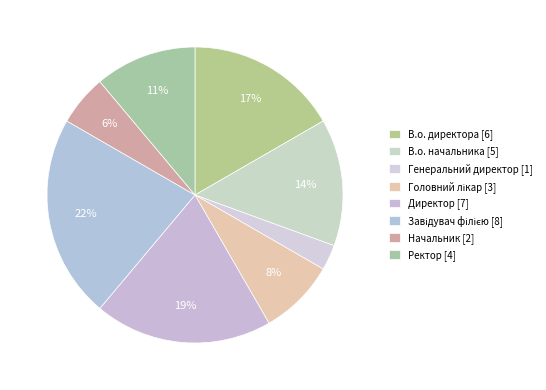

To the nearest percent, what percentage of the pie is Начальник?

6%